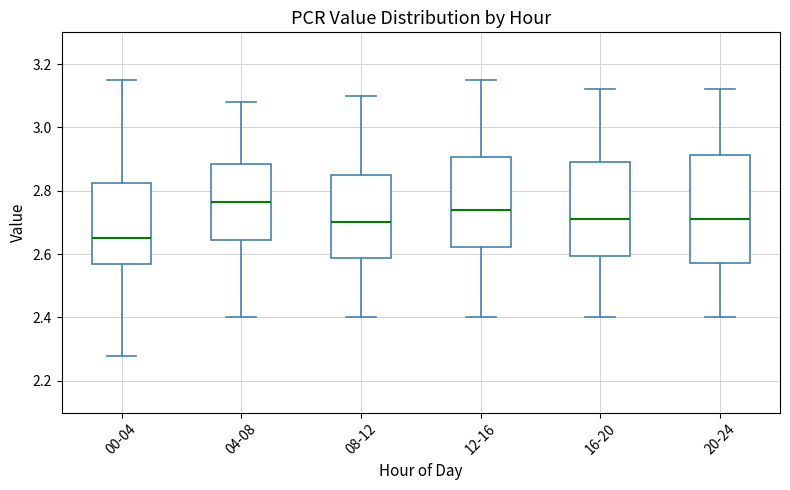

Where does the upper whisker of the box for 00-04 end on the y-axis? The values are not printed on the chart, so give them approximately, as read against the axis.

3.16